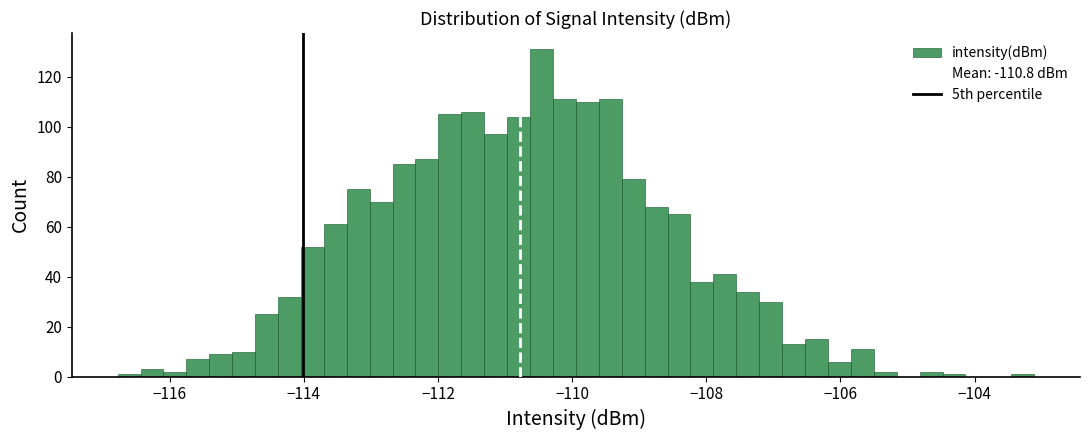

Around what value on the x-axis is the tallest bar? Give the approximate position of its centre, as read against the axis.

-110.4